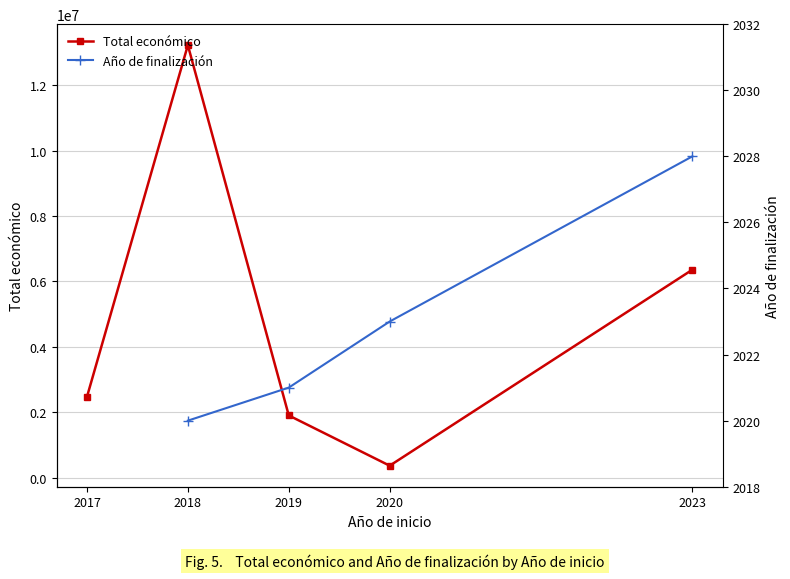

Rank the series by their maximum value, from highest to lowest.

Total económico, Año de finalización